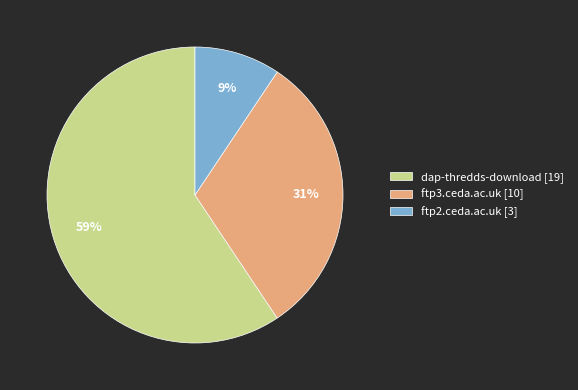

The ftp3.ceda.ac.uk slice represents 19% of the pie. True or false?

False